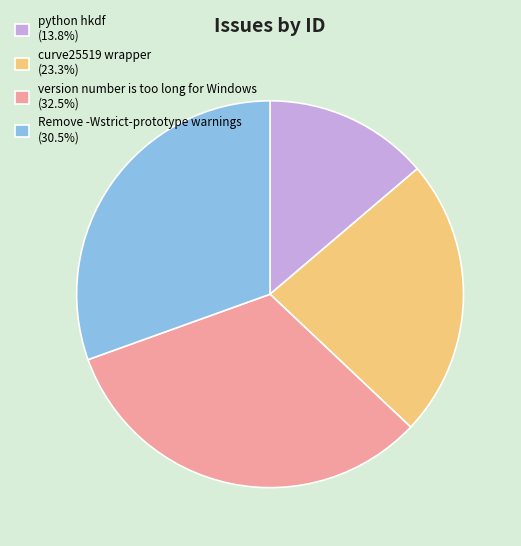

Approximately how many times larger is the value at python hkdf (13.8%) compared to version number is too long for Windows (32.5%)?

0.4